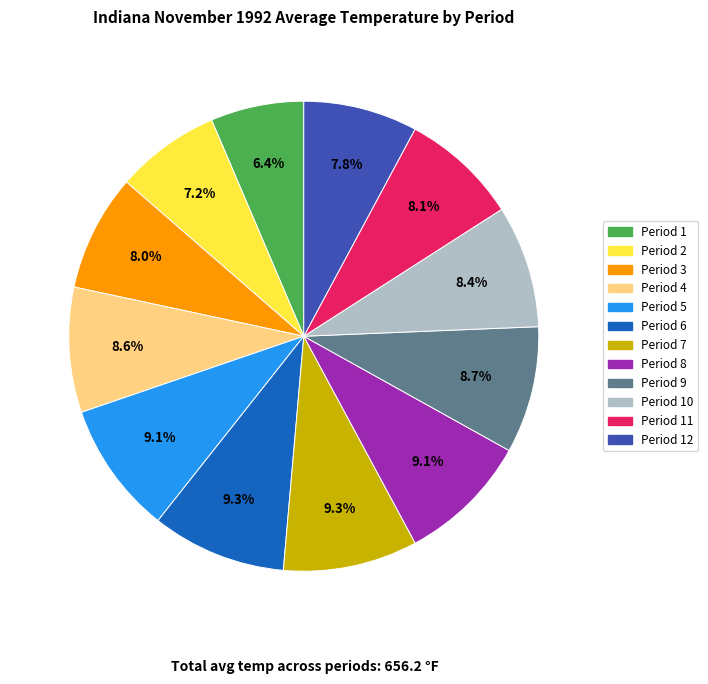

Is there any slice that represents more than half of the pie?

No